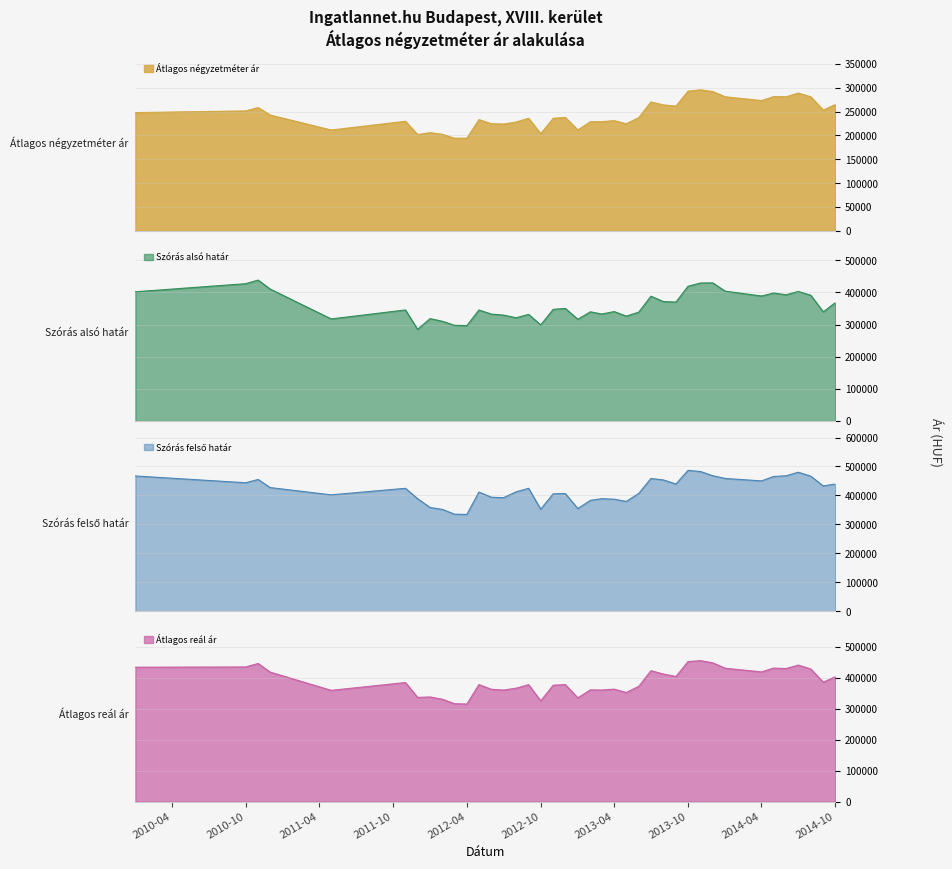

At which category is the sum across all series the highest?

2013-11